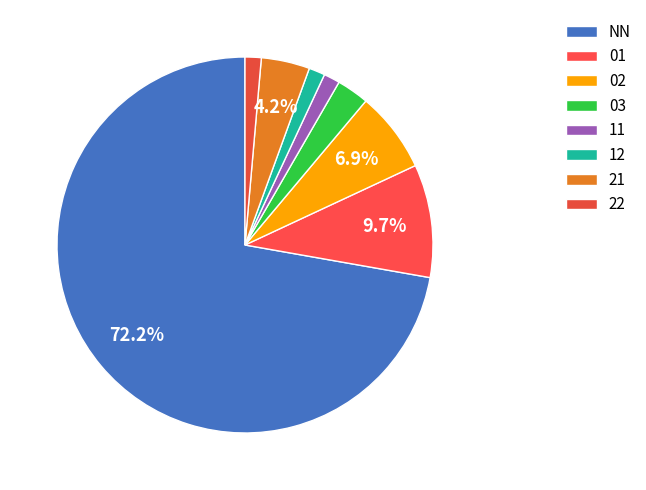

What percentage is the 11 slice, to the nearest percent?

1%